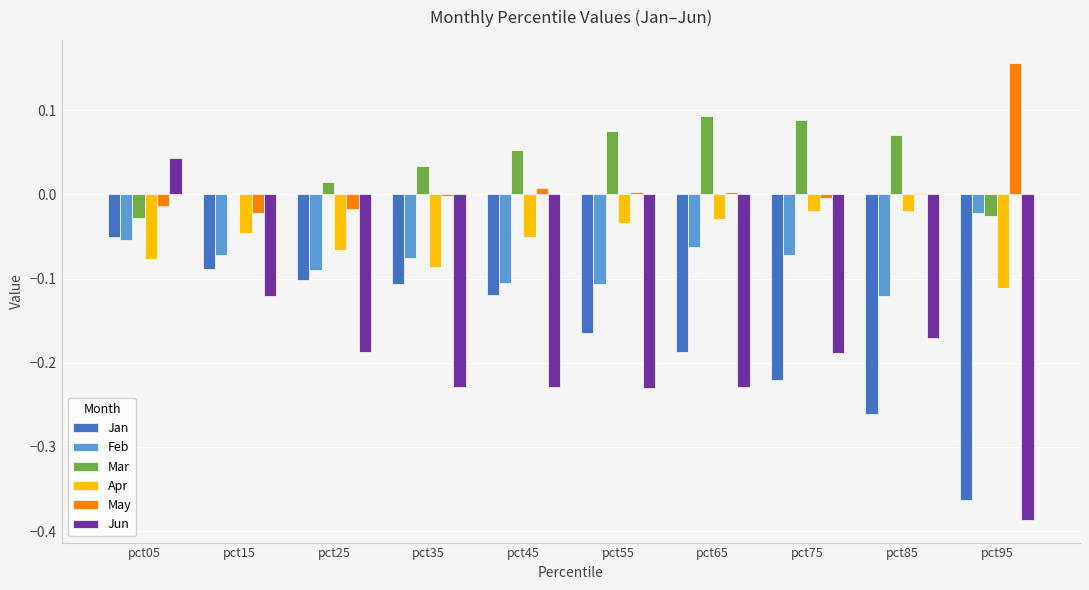

Is the value of Feb at pct35 greater than the value of Jan at pct95?

Yes